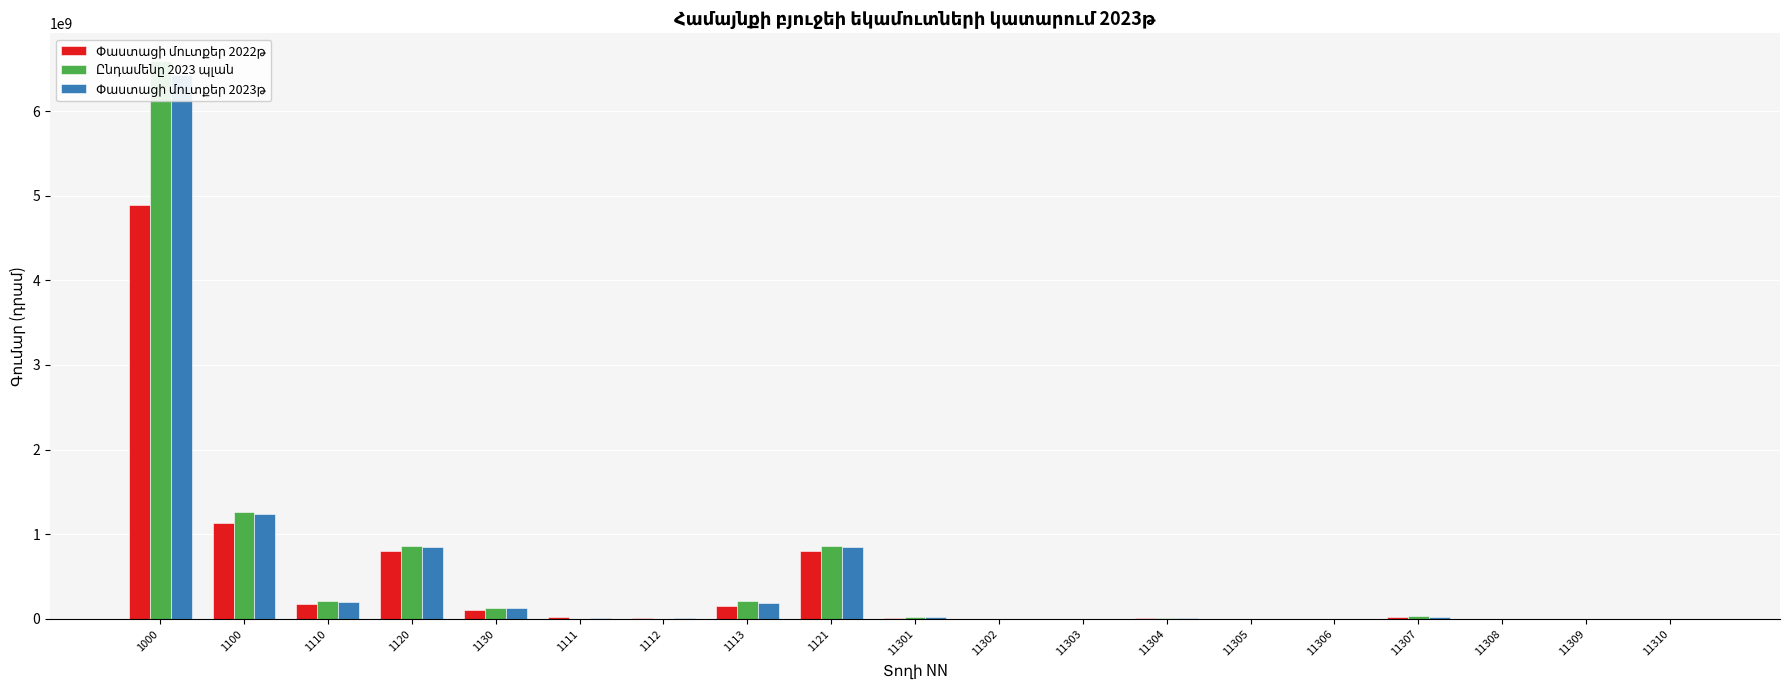

The value of Փաստացի մուտքեր 2023թ at 11303 is 125000.0. True or false?

True